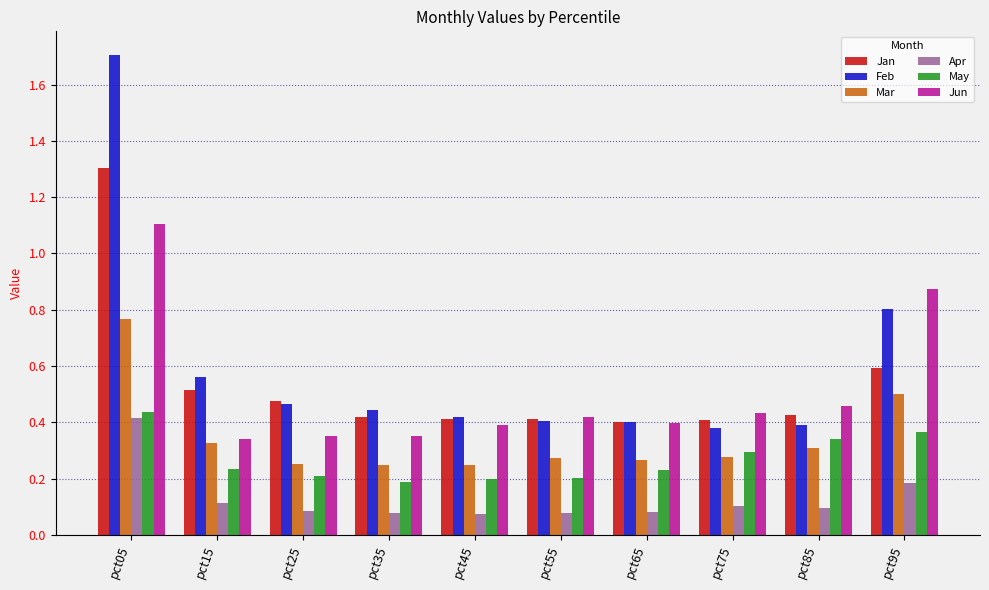

What is the sum of all Jun values?

5.1